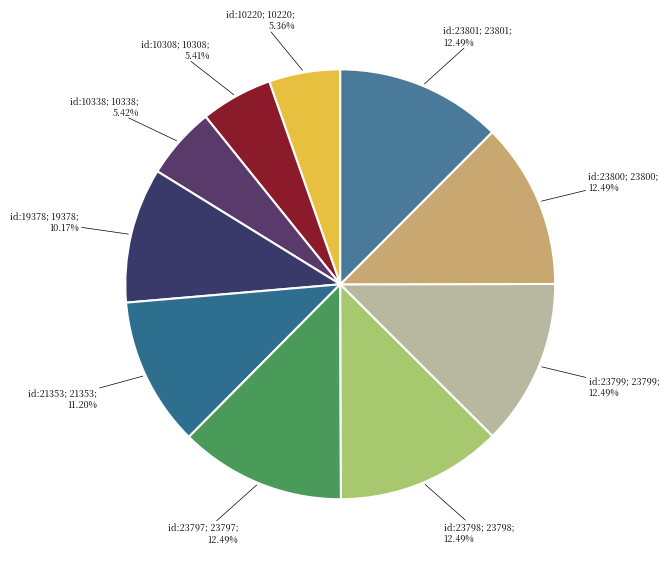

To the nearest percent, what is the average slice percentage?

10%